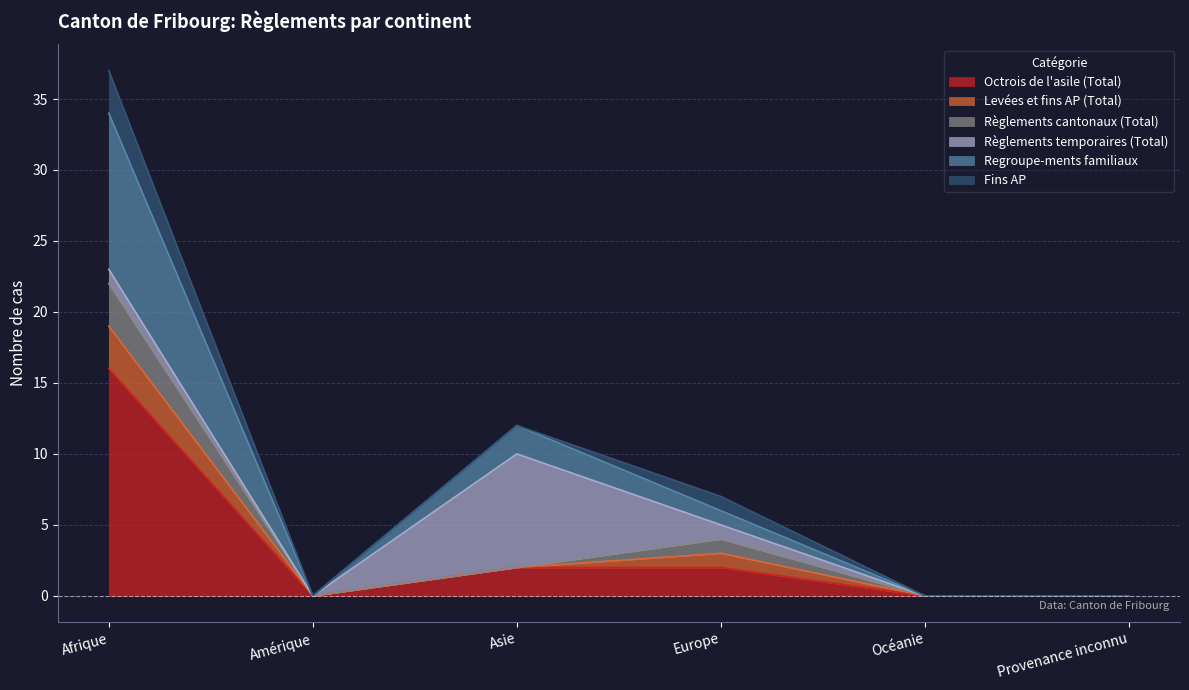

True or false: Levées et fins AP (Total) and Regroupe-ments familiaux intersect in this chart.

False